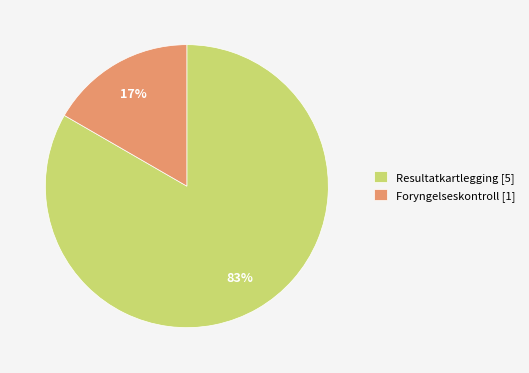

To the nearest percent, what portion does Resultatkartlegging represent?

83%